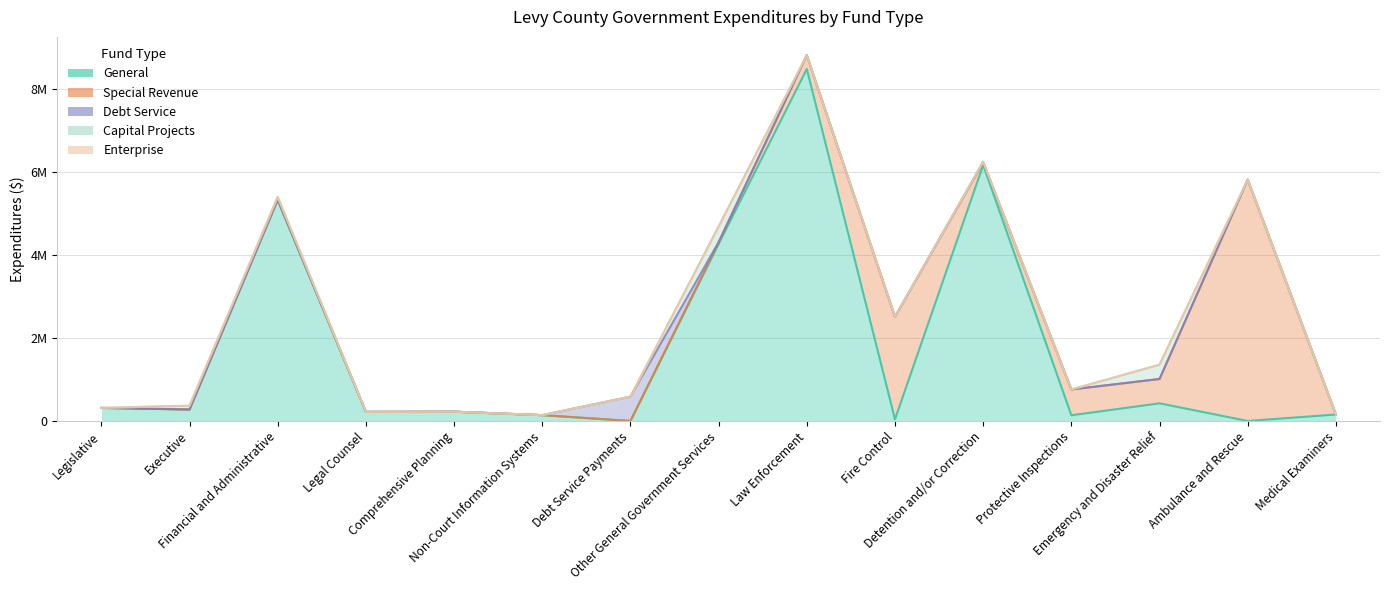

What is the spread (max minus min) of values at Executive?

276652